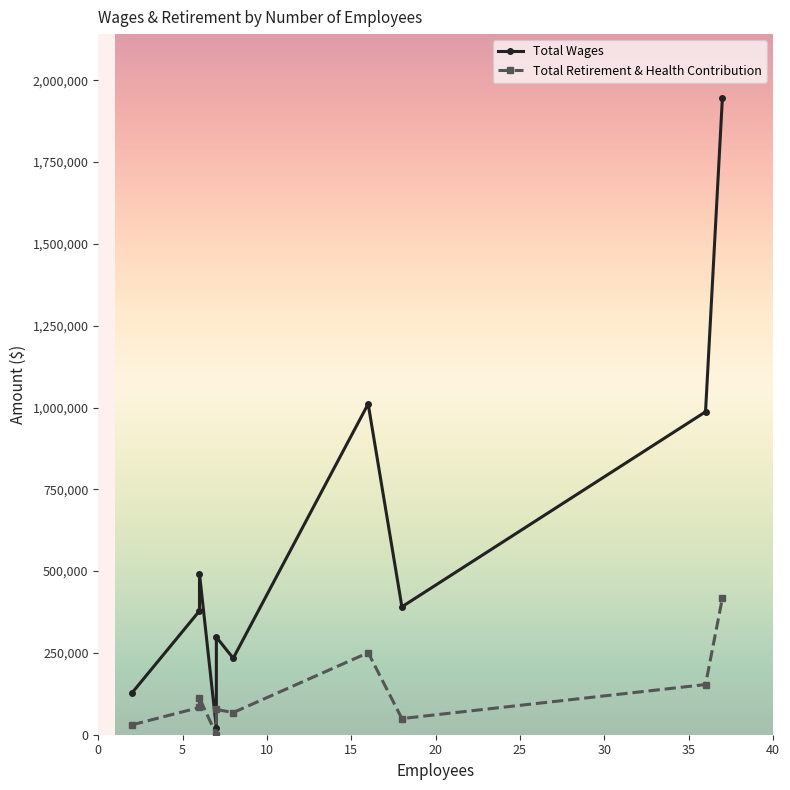

True or false: Total Wages has more than 2 points higher than both neighbors.

True